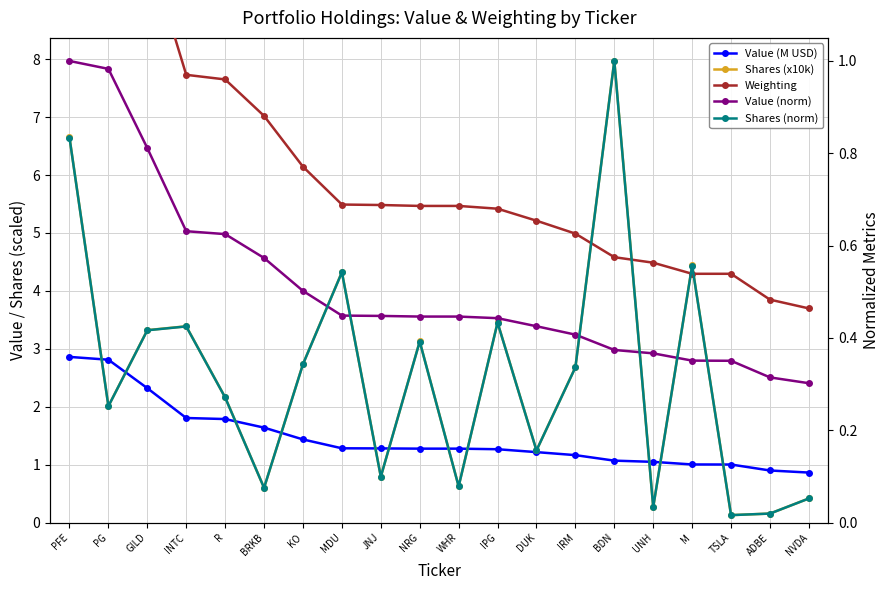

What are all the series names shown in the legend?

Value (M USD), Shares (x10k), Weighting, Value (norm), Shares (norm)